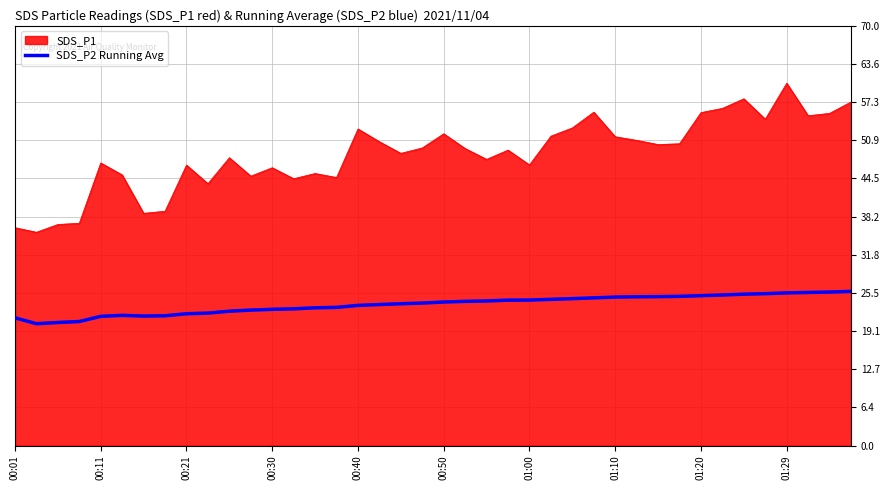

How many lines are shown in the chart?

2